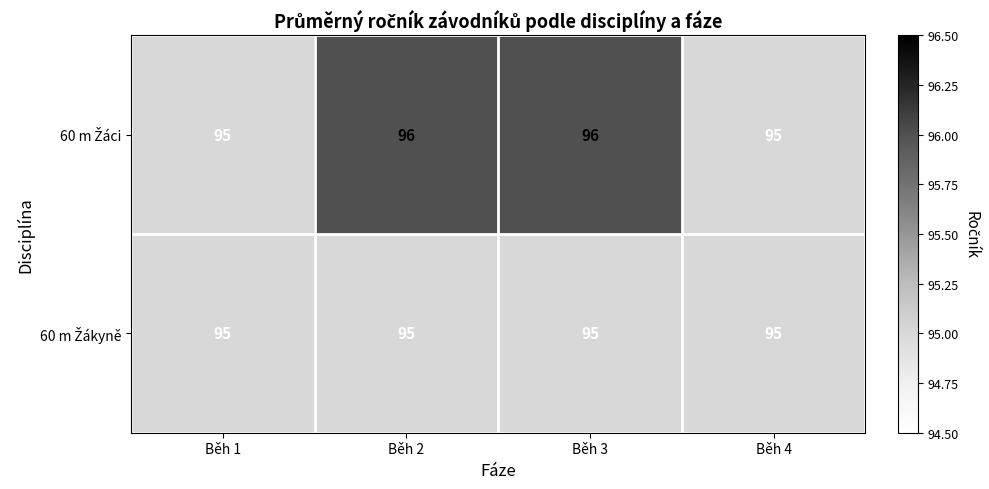

What is the maximum value shown in the chart?

96